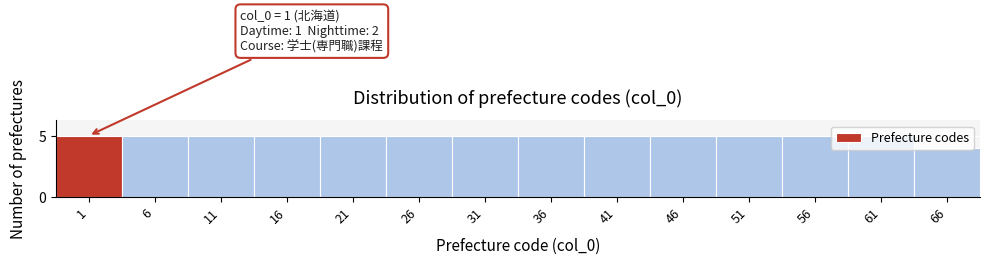

What is the average value?

5